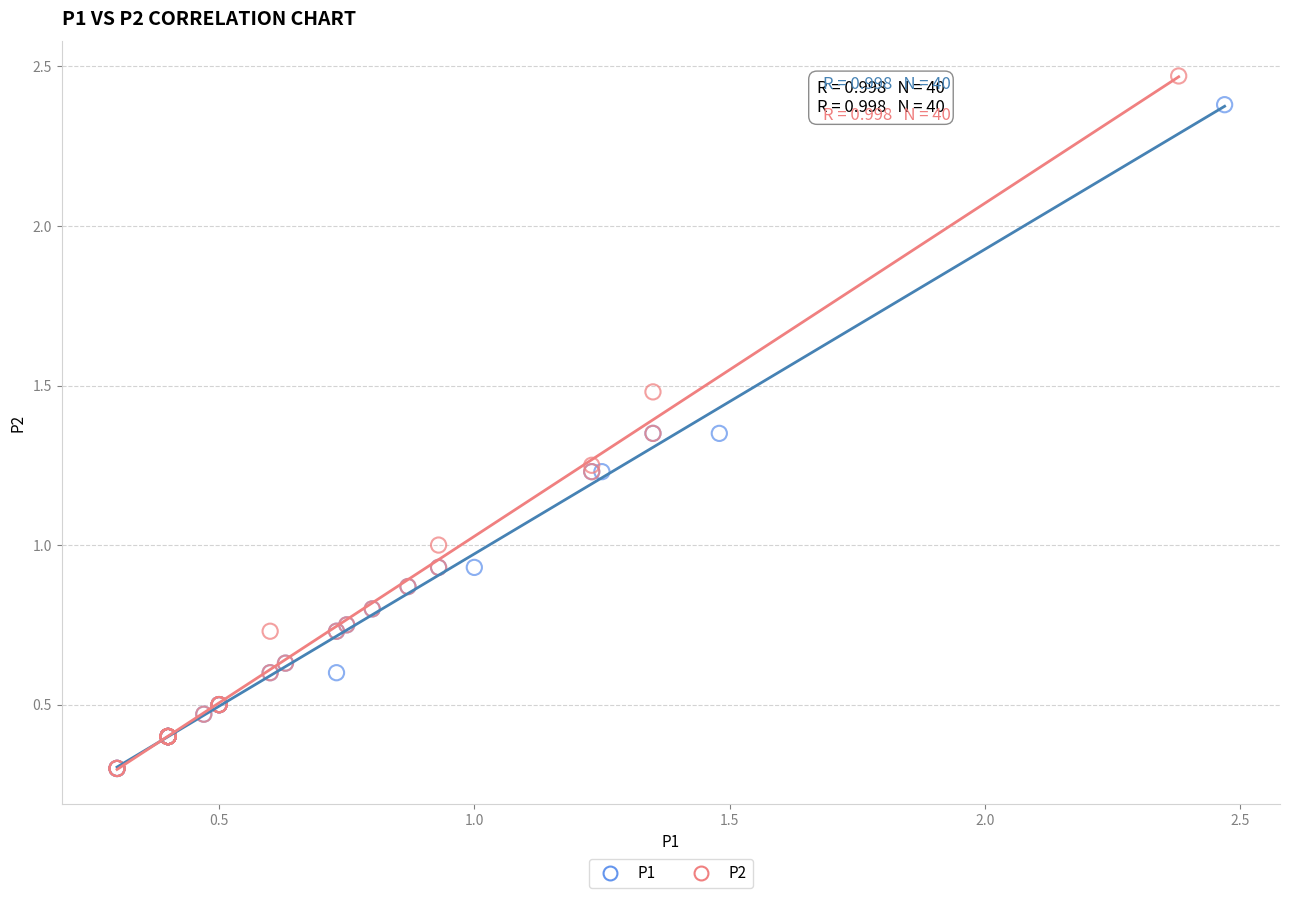

Which series has the largest Y range (max minus min)?

P2